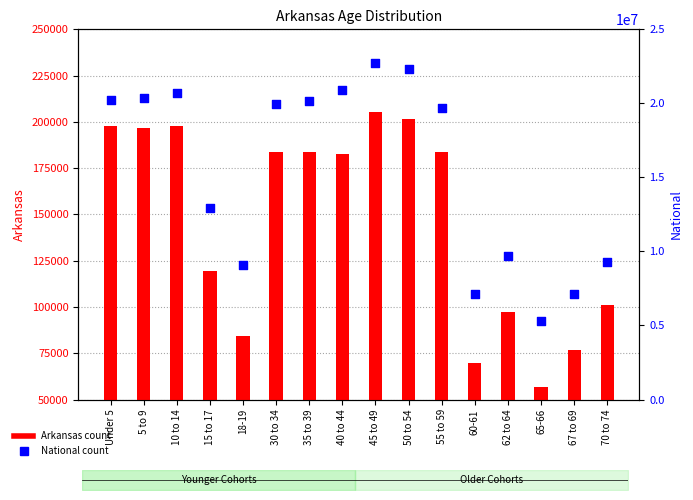

What are all the series names shown in the legend?

Arkansas, National